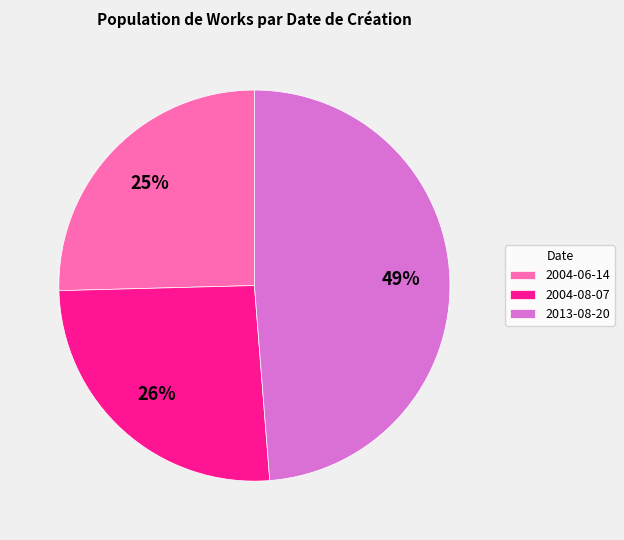

Which has a higher value, 2013-08-20 or 2004-08-07?

2013-08-20